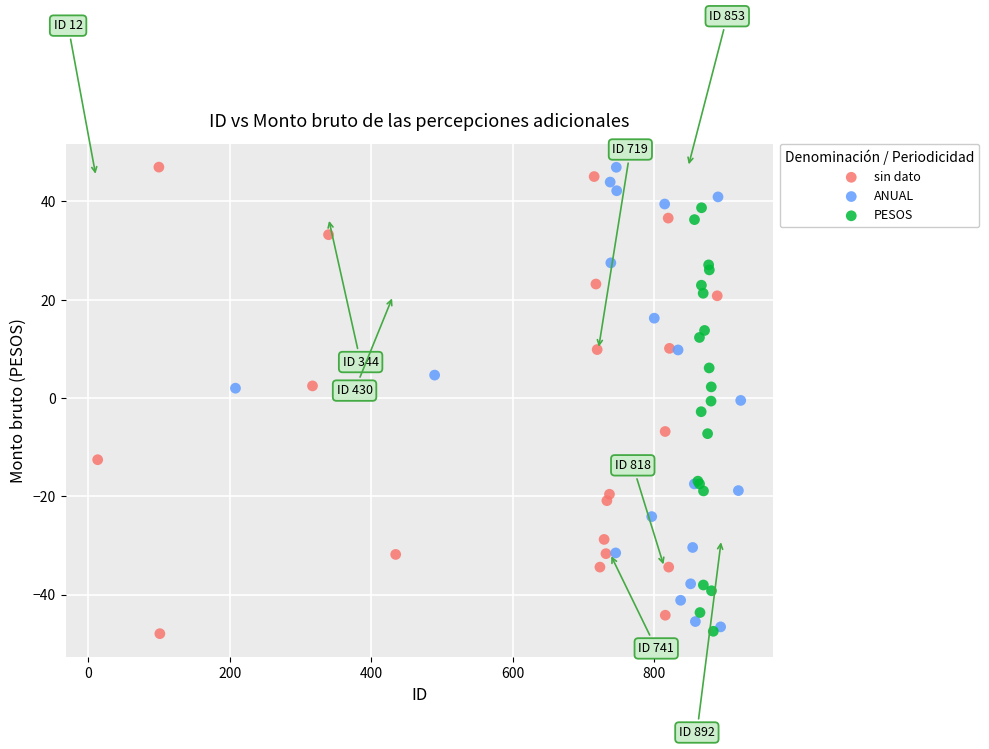

What are all the series names shown in the legend?

sin dato, ANUAL, PESOS